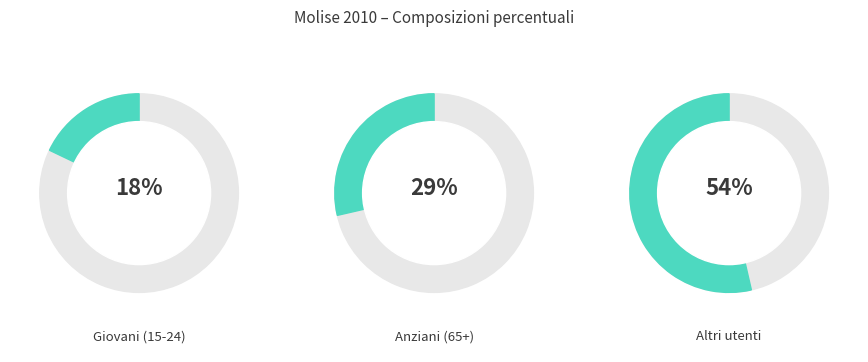

To the nearest percent, what is the difference between the Altri utenti and Giovani (15-24) slice percentages?

36%